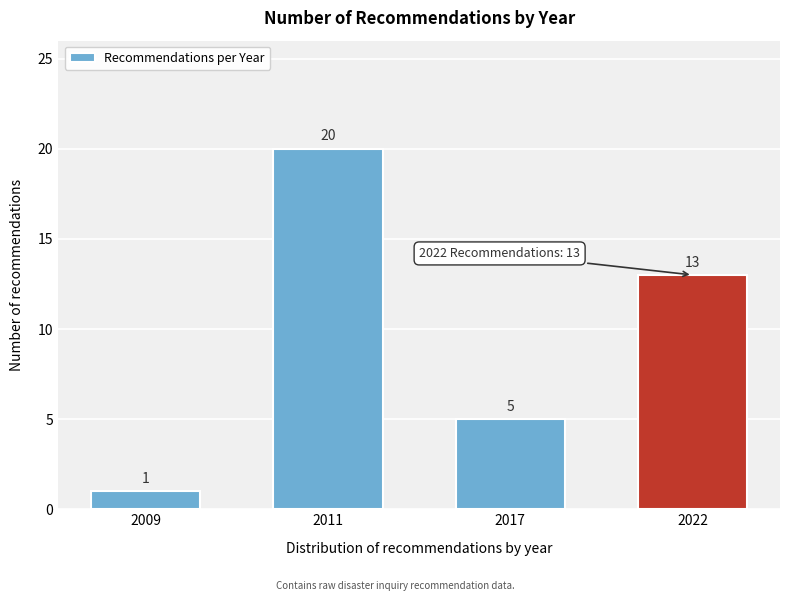

Reading left to right, list all the values displayed in this chart.

1	20	5	13